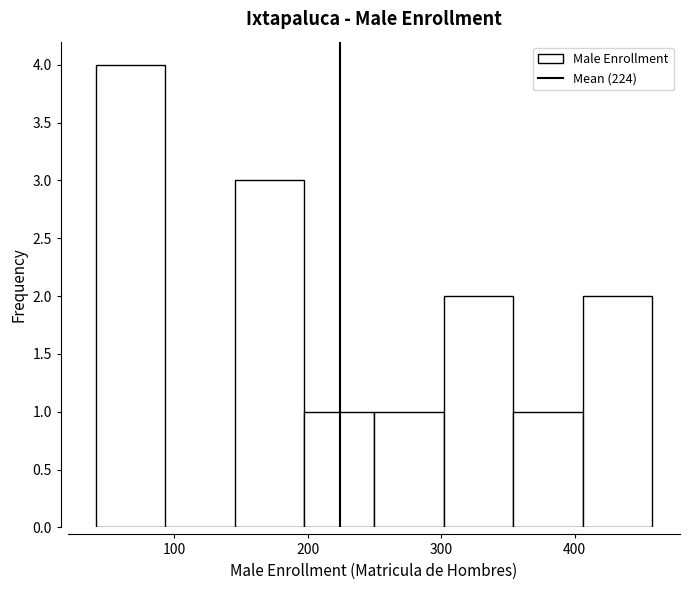

Reading left to right, transcribe this chart: for each bar, give the range it covers on the x-axis and its height. Neither the bar edges nor the heights are printed on the chart, so give them approximately, as read against the axes.

40 to 90: 4
90 to 150: 0
150 to 200: 3
200 to 250: 1
250 to 300: 1
300 to 350: 2
350 to 410: 1
410 to 460: 2